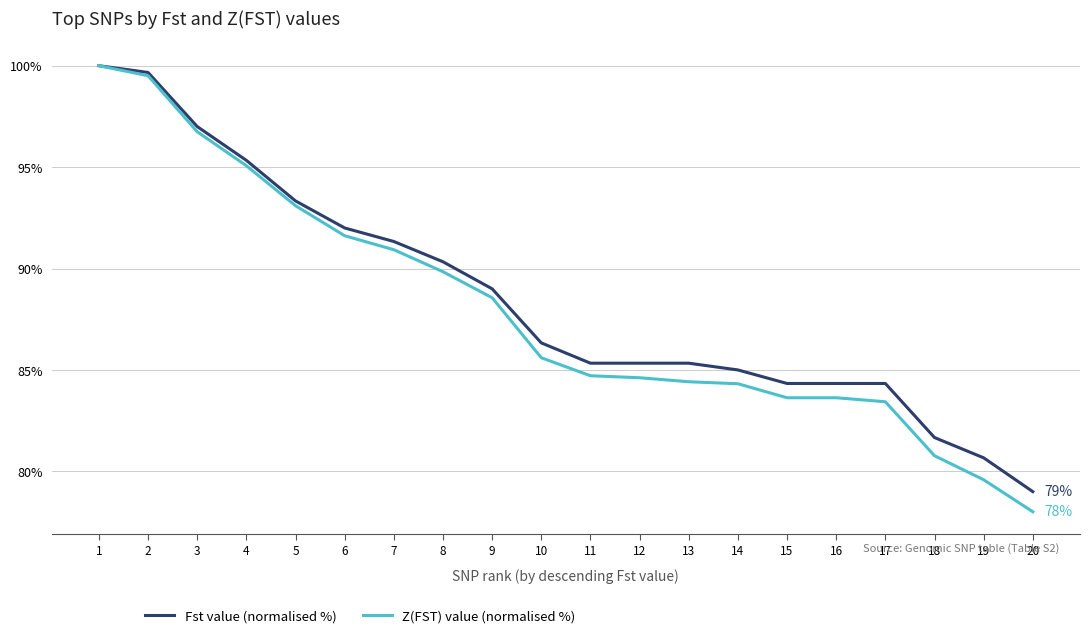

Which series has the largest range (max minus min)?

Z(FST) value (normalised %)